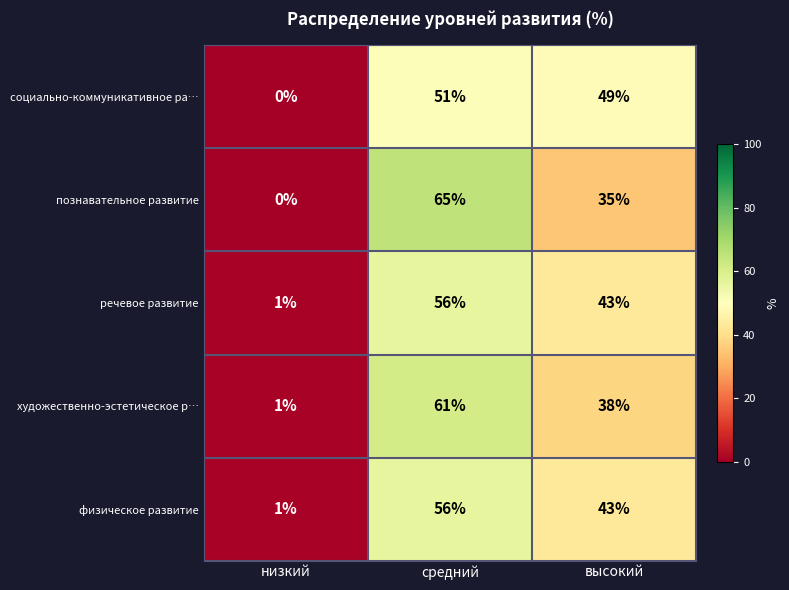

What is the maximum value shown in the chart?

65